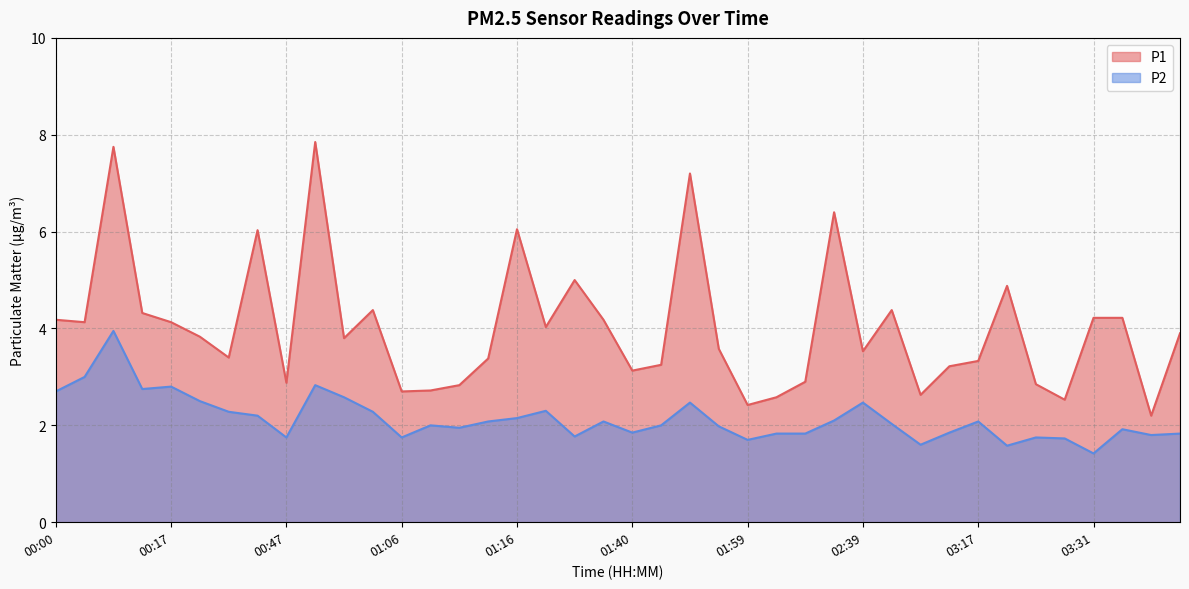

Which has a higher value, 01:48 or 03:23?

01:48